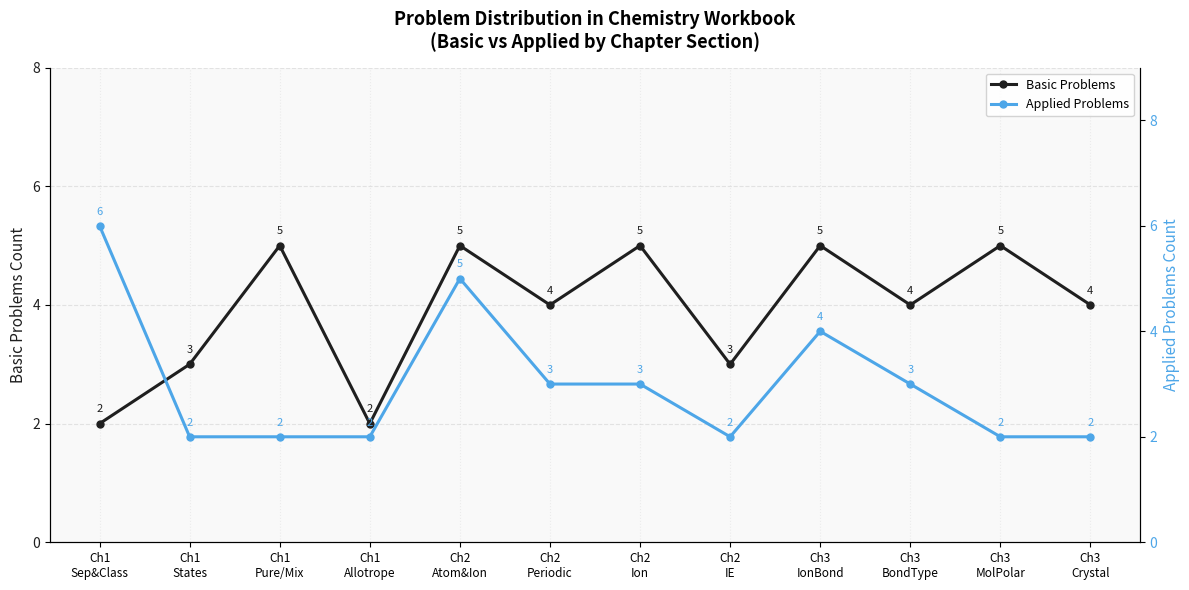

Which series has the largest total across all categories?

Basic Problems